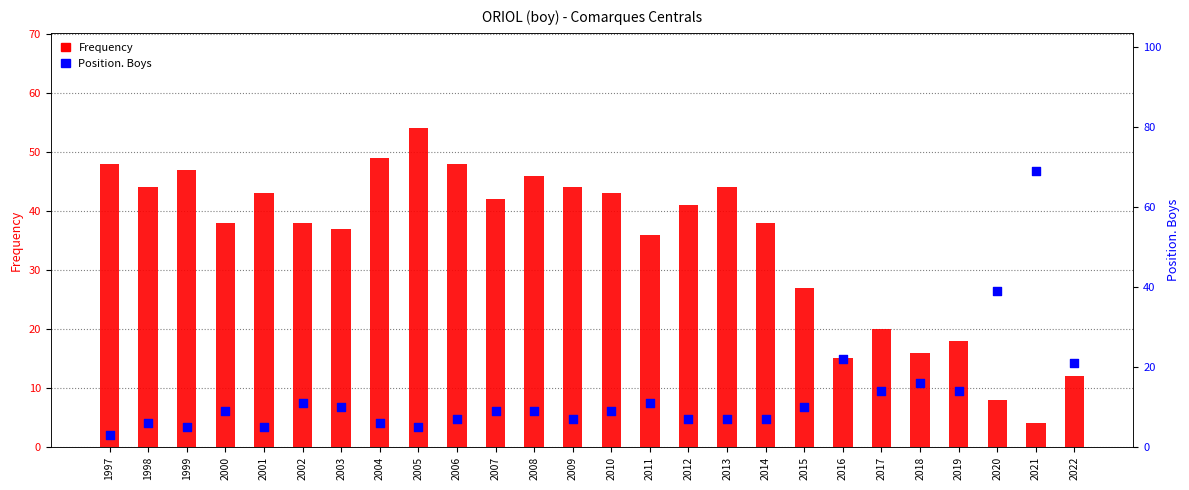

What are all the series names shown in the legend?

Frequency, Position. Boys